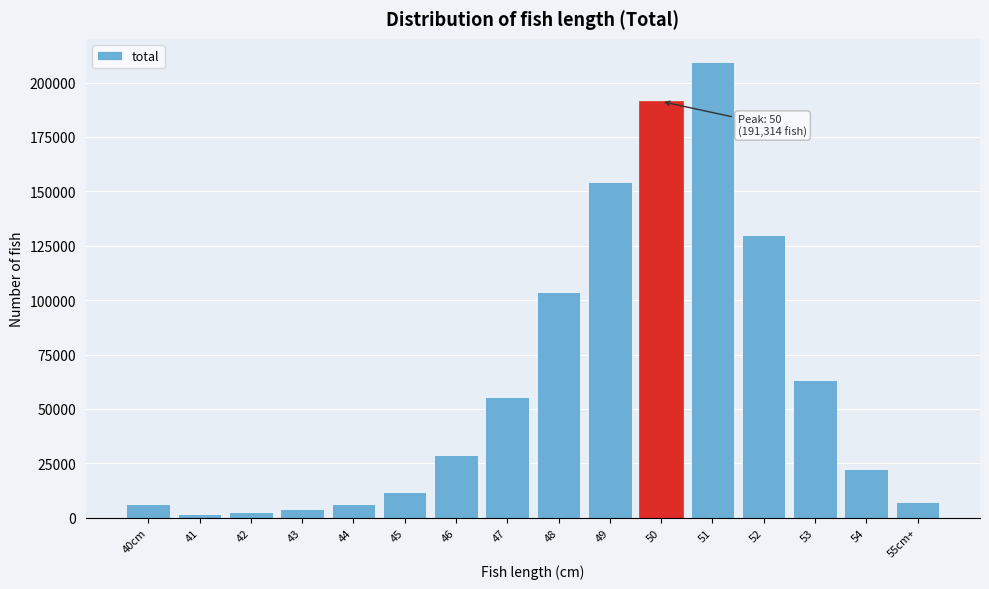

What is the maximum value shown in the chart?

209620